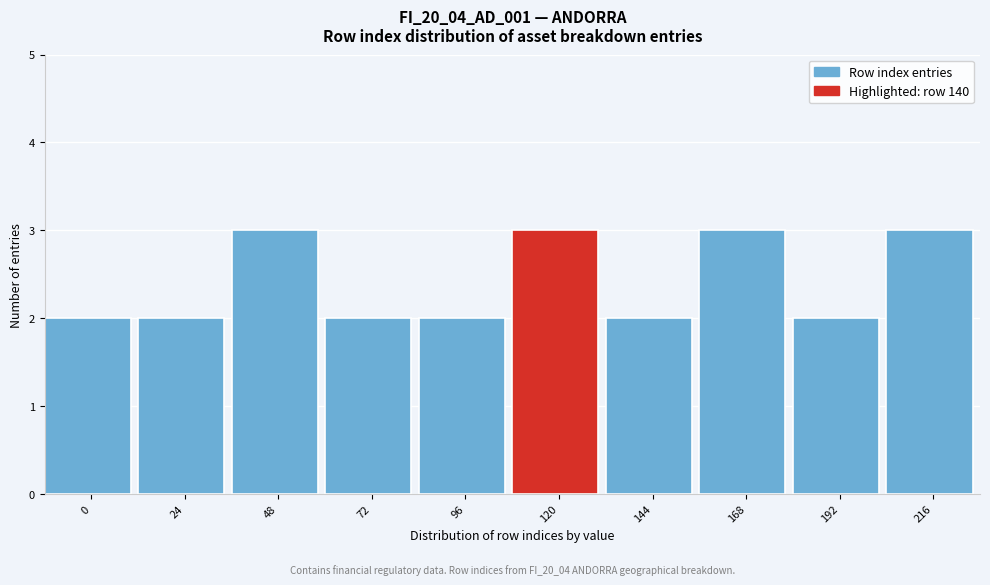

Reading right to left, what are all the values shown in this chart?

216=3	192=2	168=3	144=2	120=3	96=2	72=2	48=3	24=2	0=2